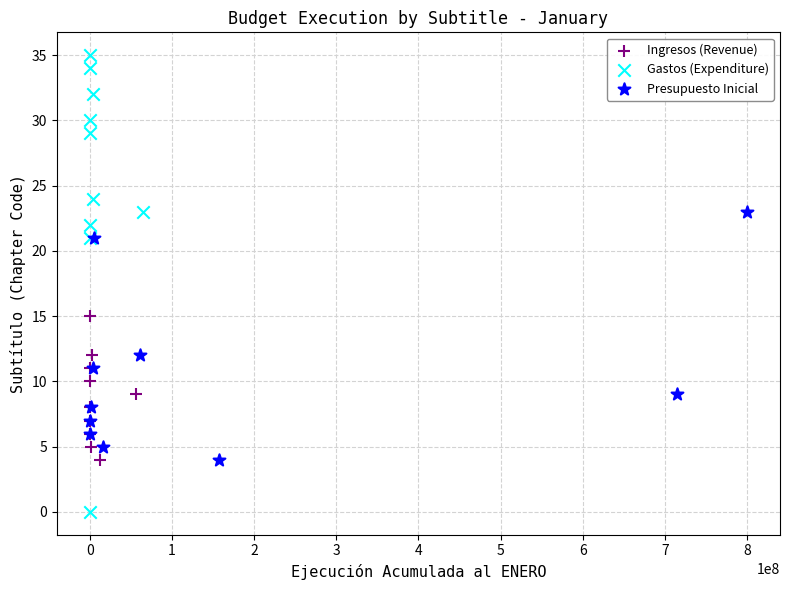

Which series contains the lowest Y value?

Gastos (Expenditure)